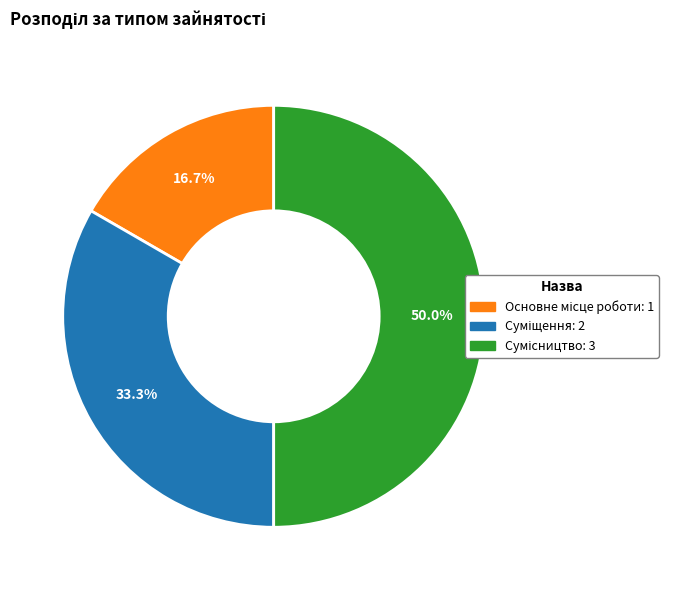

To the nearest percent, what portion does Основне місце роботи represent?

17%